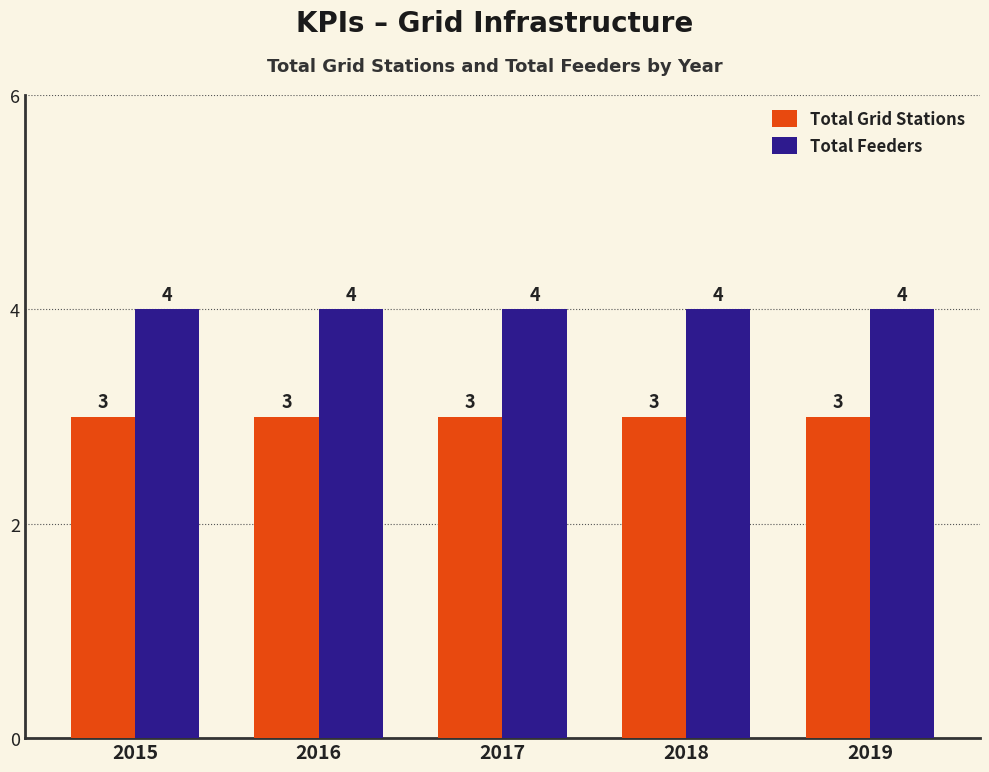

The value of Total Feeders at 2018 is 2. True or false?

False